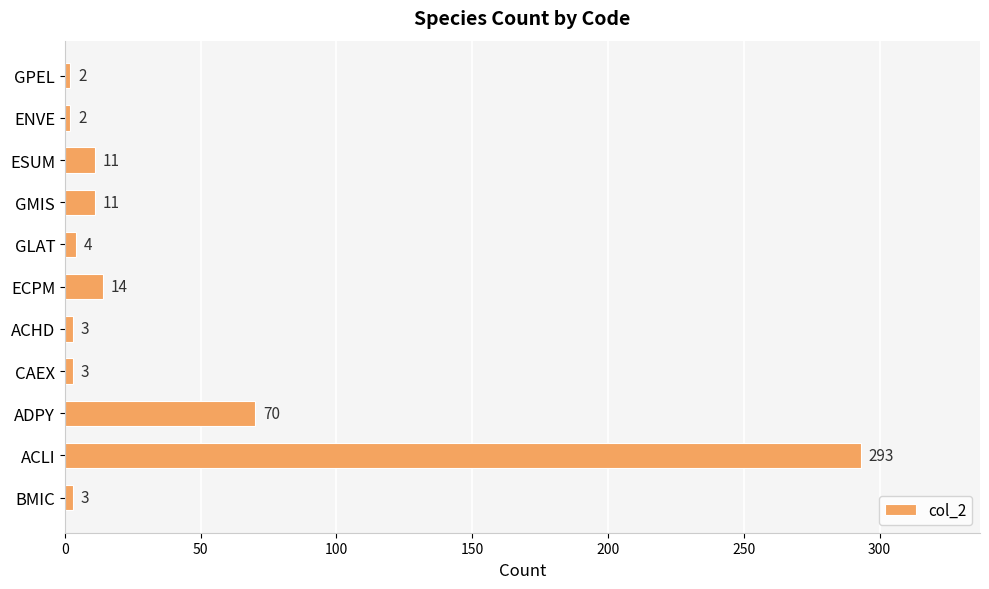

What is the sum of all values?

416